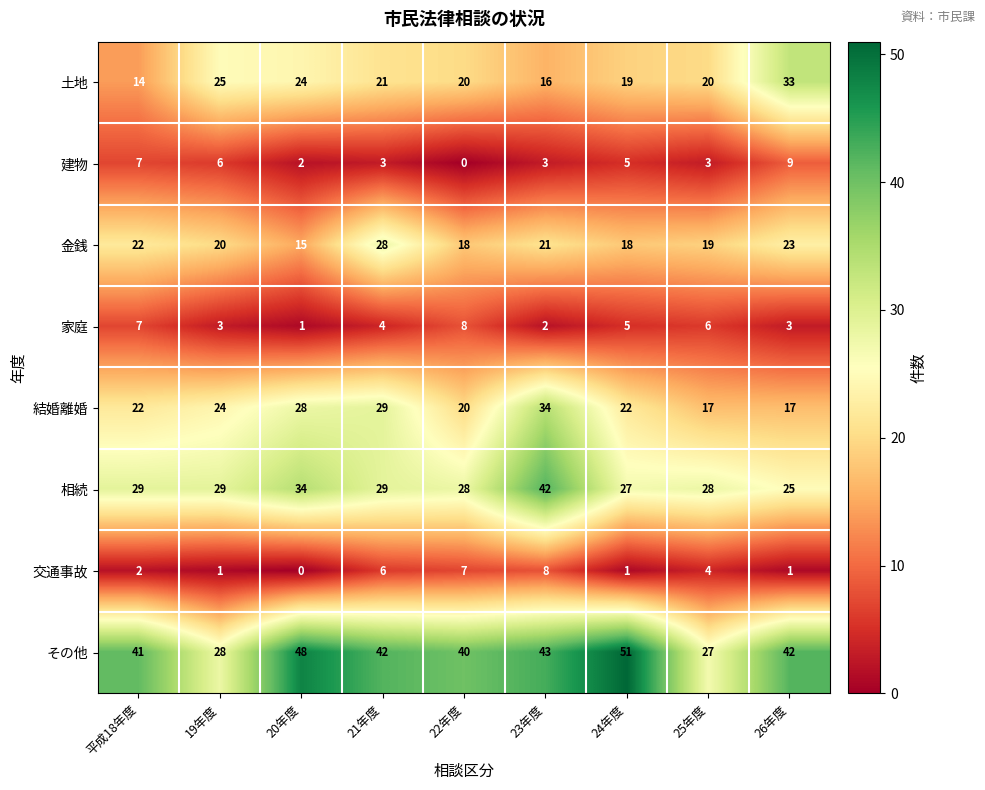

The その他 series shows 66 at 21年度. True or false?

False